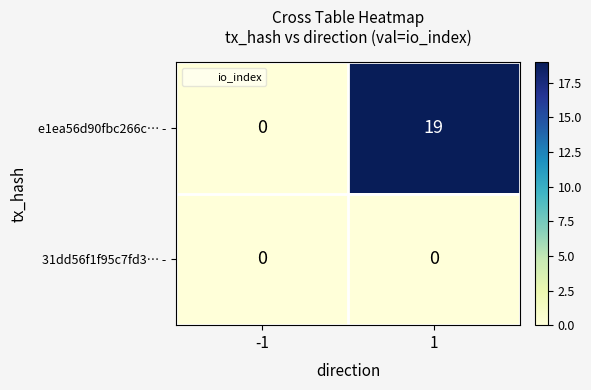

List the series in order of their peak value, highest first.

e1ea56d90fbc266c… -, 31dd56f1f95c7fd3… -